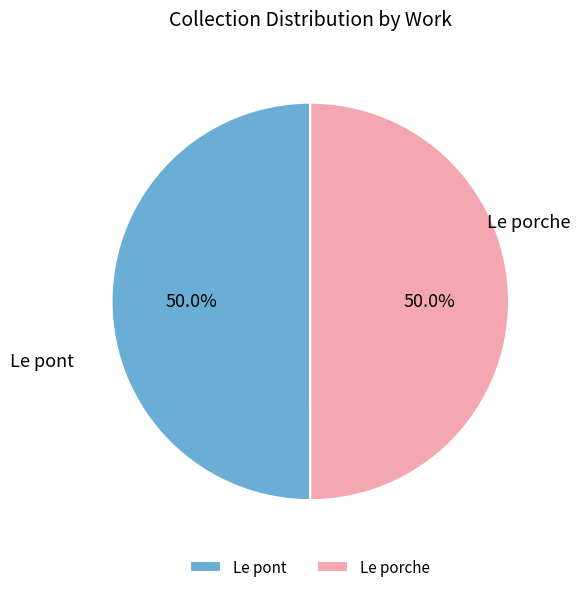

To the nearest percent, what is the combined percentage of Le porche and Le pont?

100%